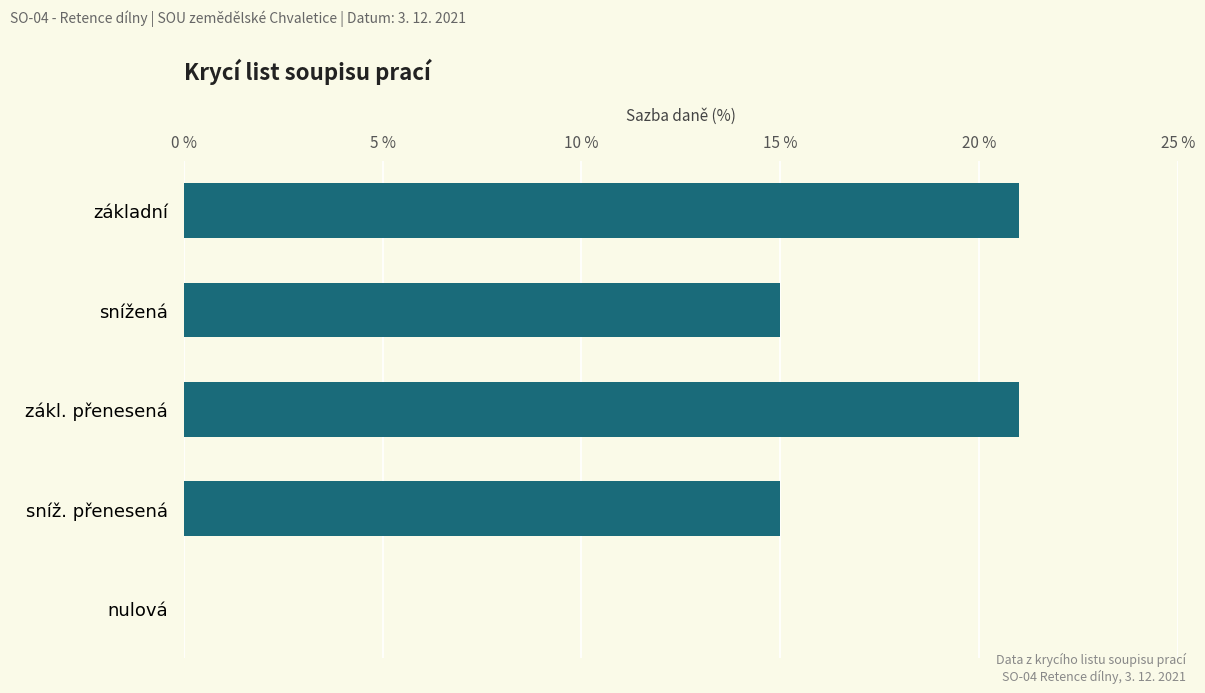

What is the sum of the values at zákl. přenesená and základní?

42